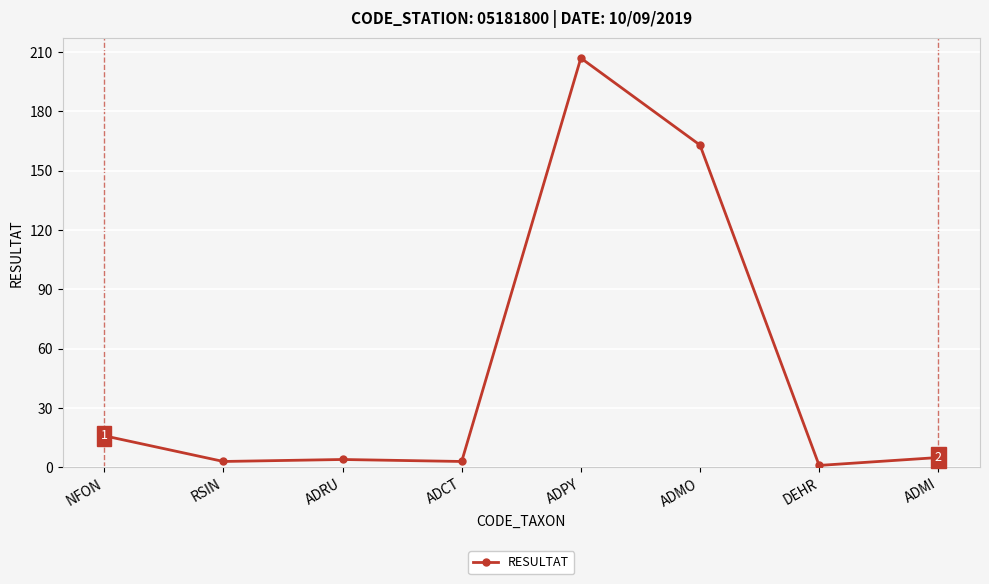

Is this an area chart (filled region under the line)?

No